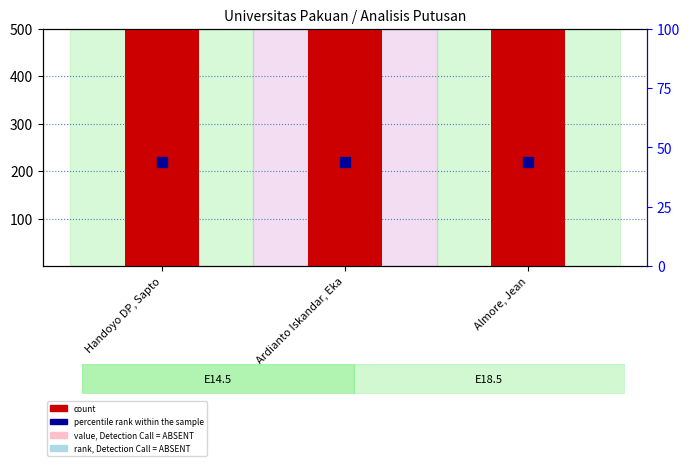

Which series has the widest spread of Y values?

count